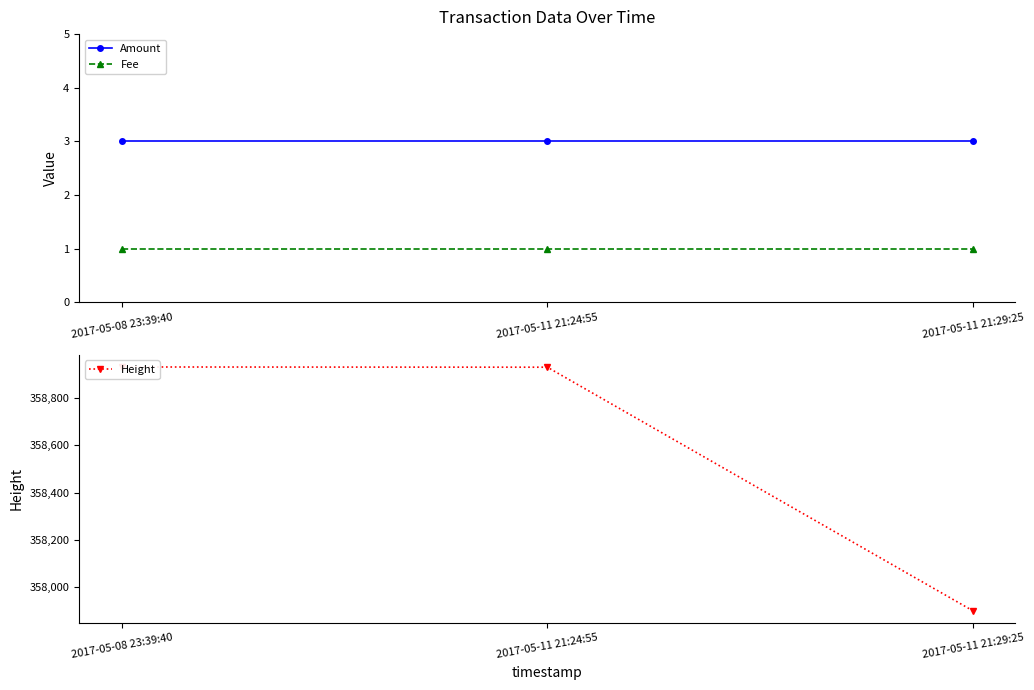

True or false: Fee has a value of 1 at 2017-05-11 21:29:25.

True